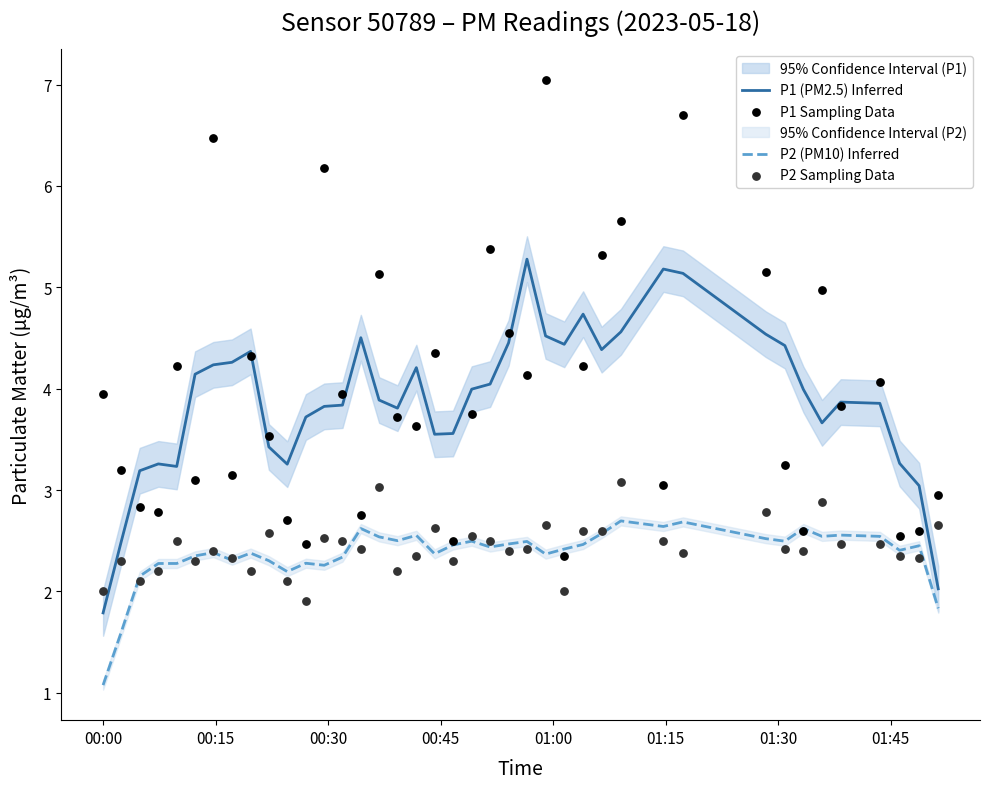

True or false: P2 (PM10) Inferred and P1 (PM2.5) Inferred cross at least once.

False